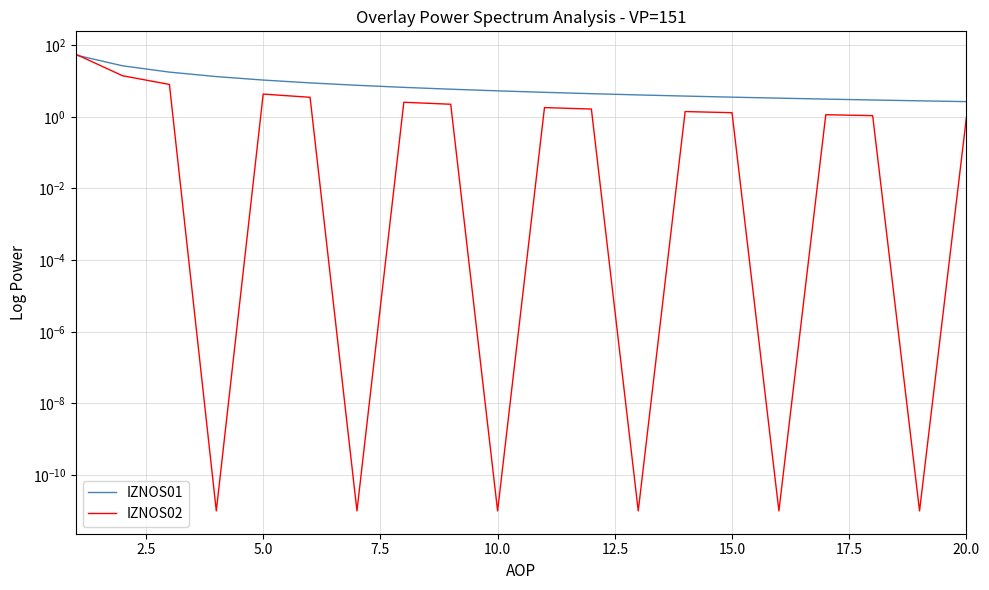

Does the chart have visible grid lines?

Yes